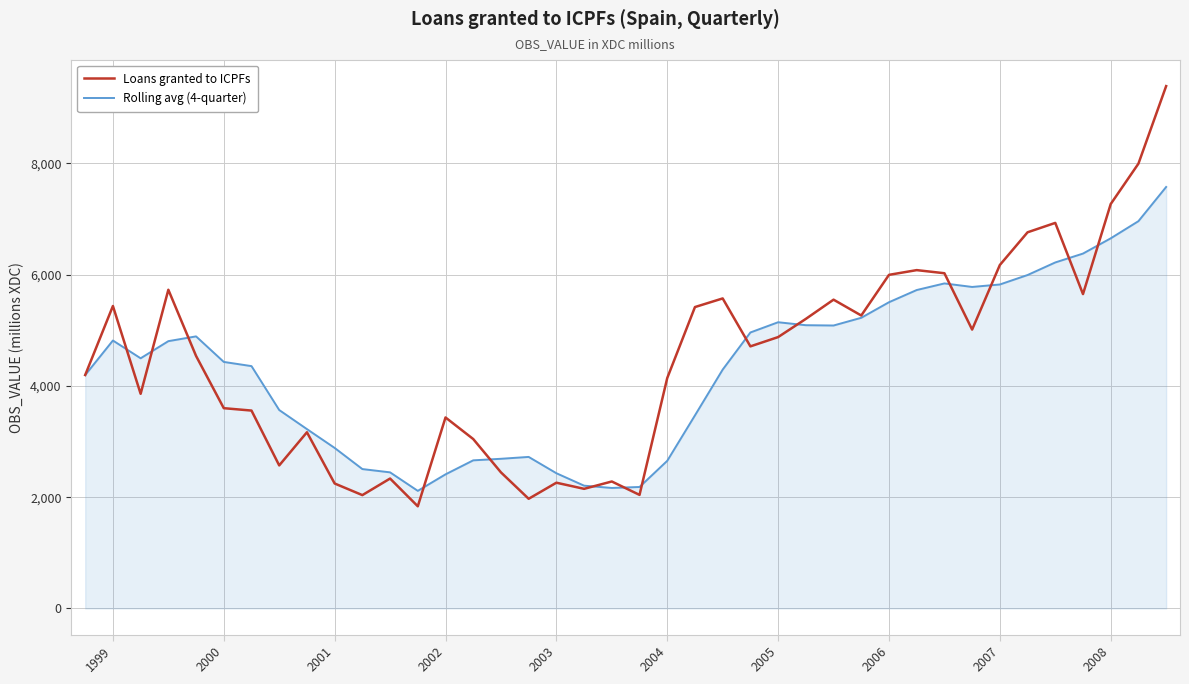

List the series in order of their peak value, lowest first.

Rolling avg (4-quarter), Loans granted to ICPFs